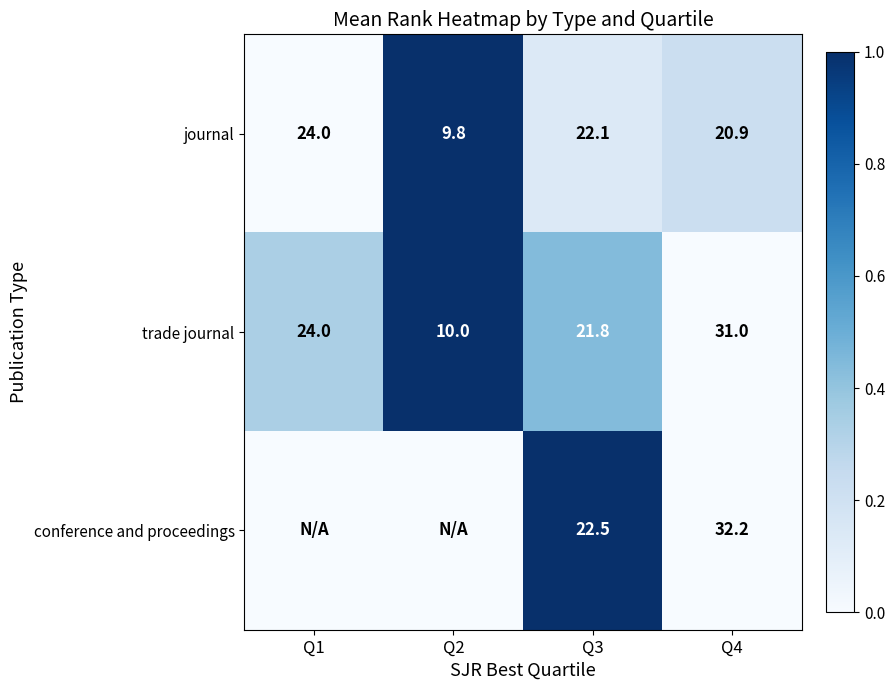

What is the average value of the trade journal series?

21.7